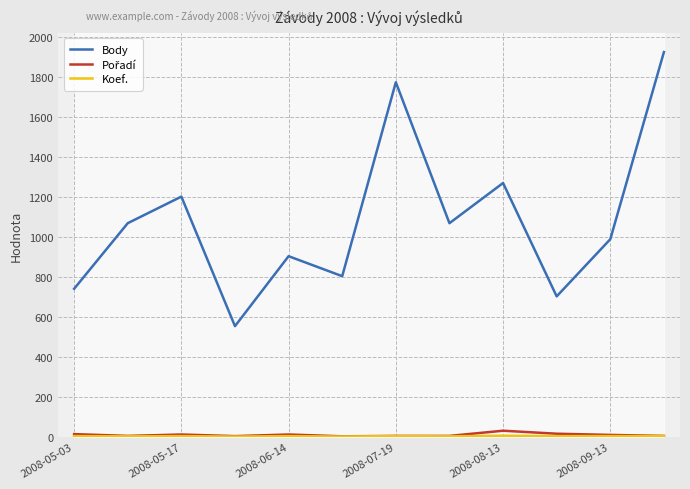

Which series has the largest total across all categories?

Body